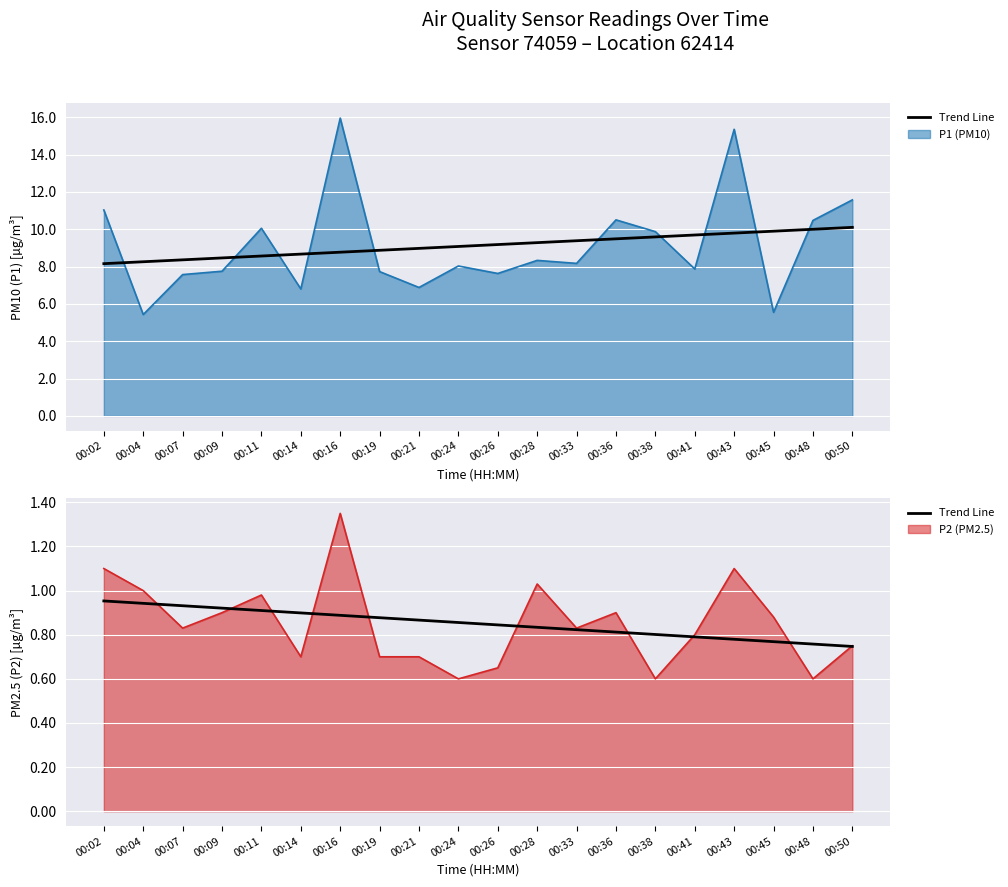

Is it true that the value at 00:36 is 0.8?

True